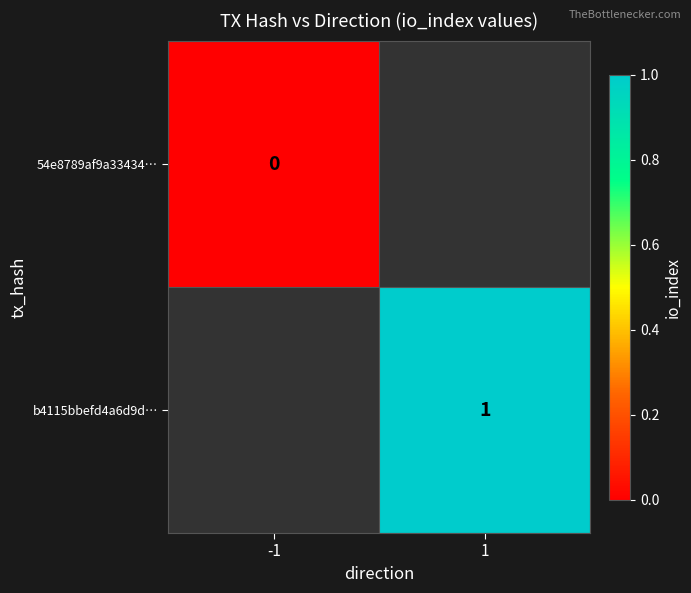

How many series are shown in this chart?

2